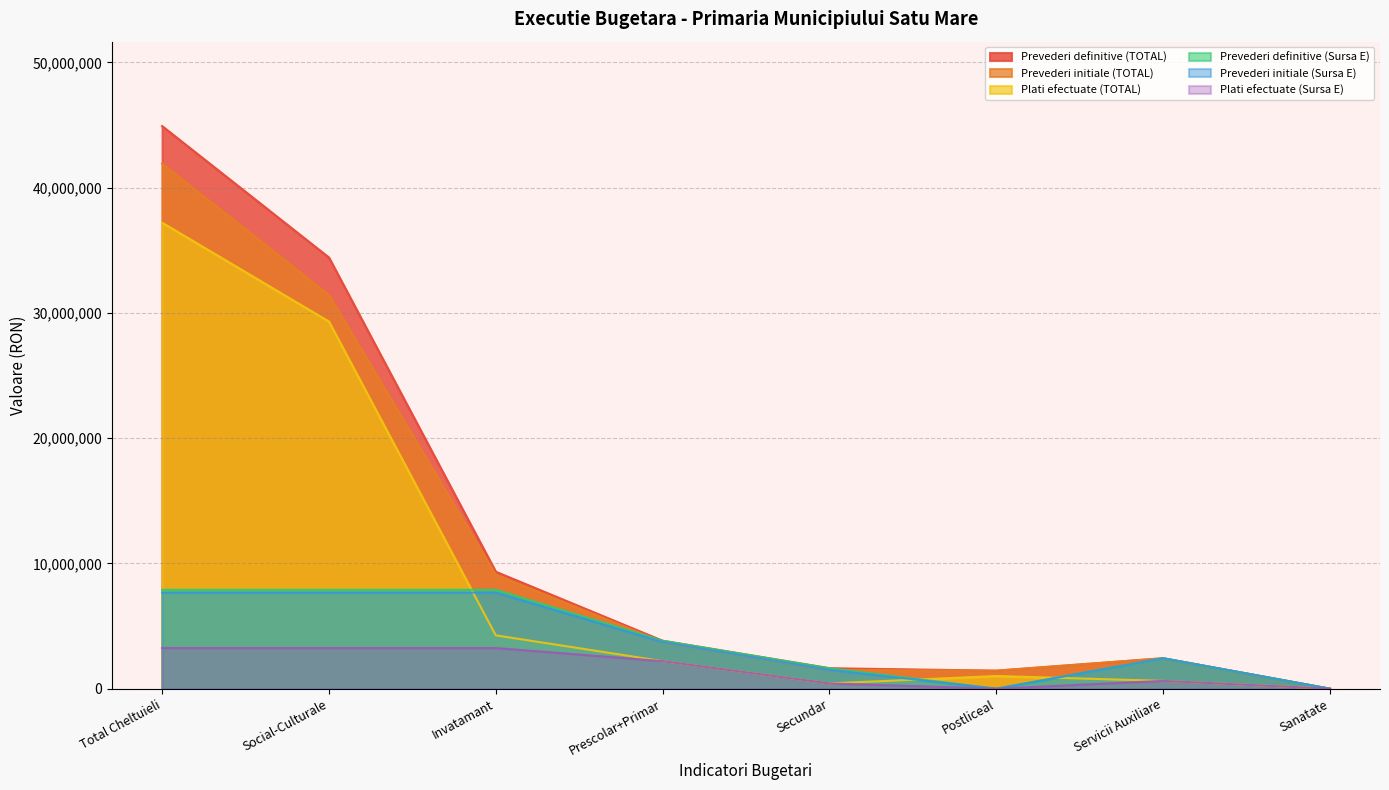

How many lines are shown in the chart?

6